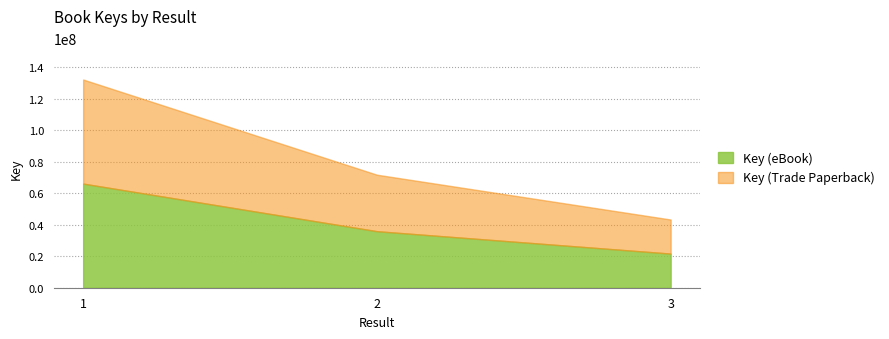

What is the total value across all series at 2?

107552331